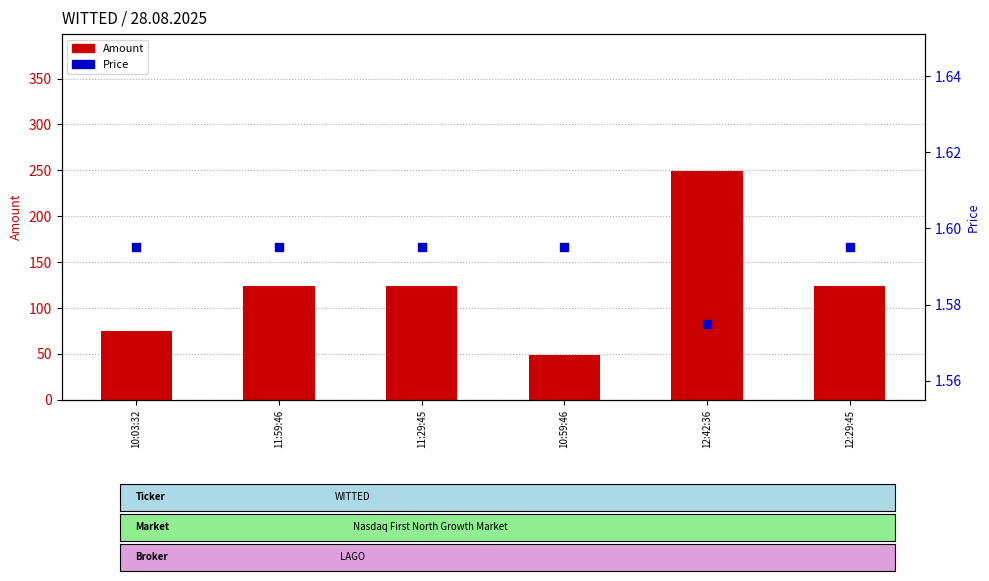

What are all the series names shown in the legend?

Amount, Price